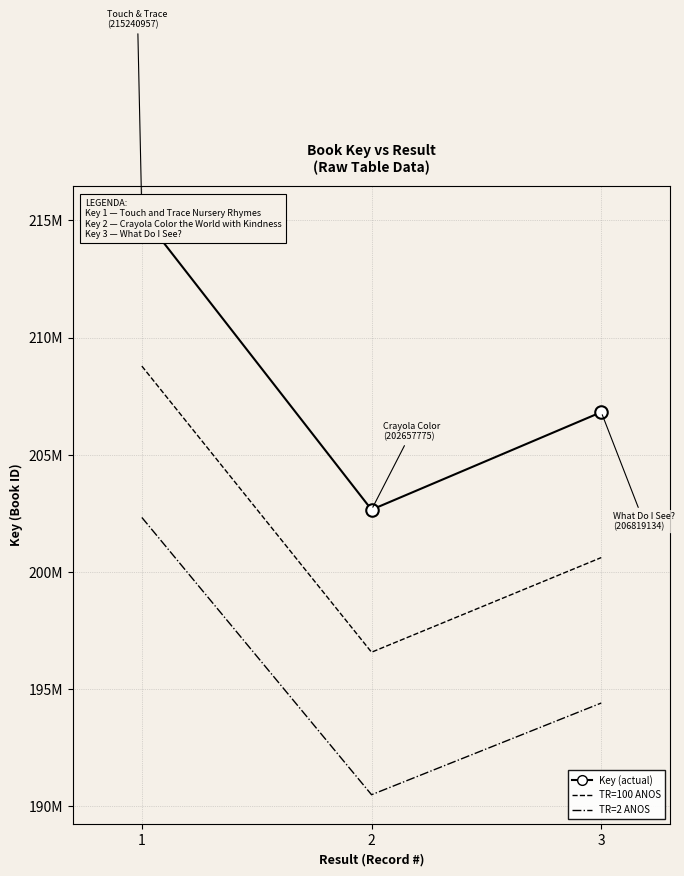

Is it true that TR=100 ANOS equals 196578041.8 at 2?

True